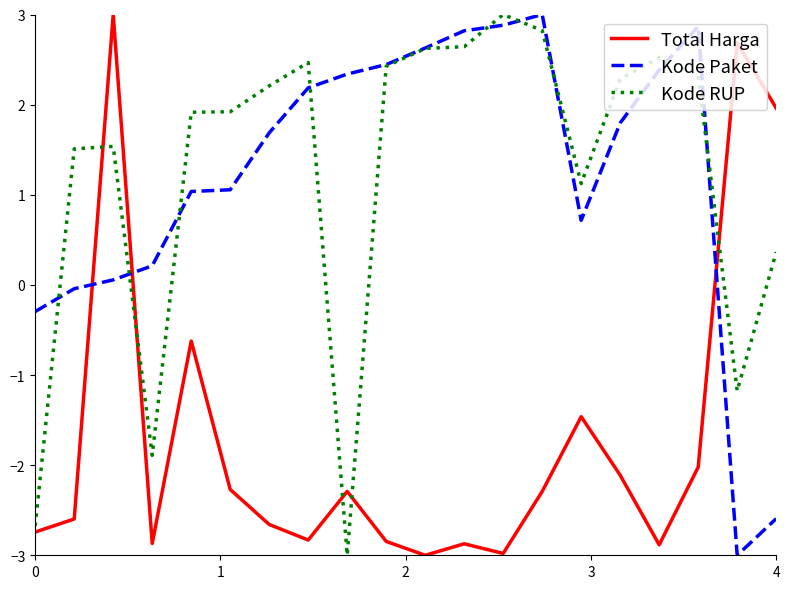

Count the number of data series in this chart.

3